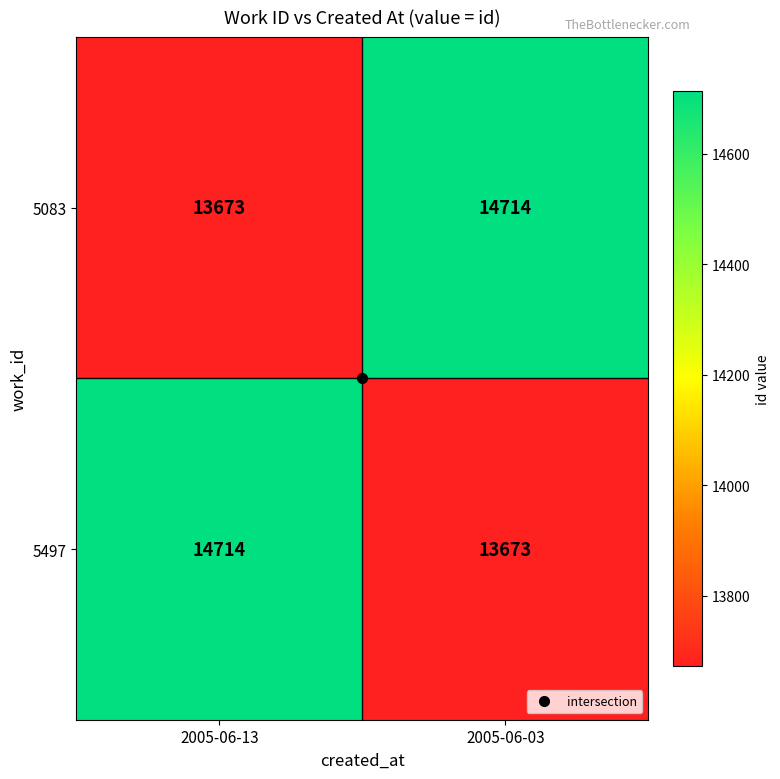

True or false: 5497 has a value of 3842 at 2005-06-03.

False